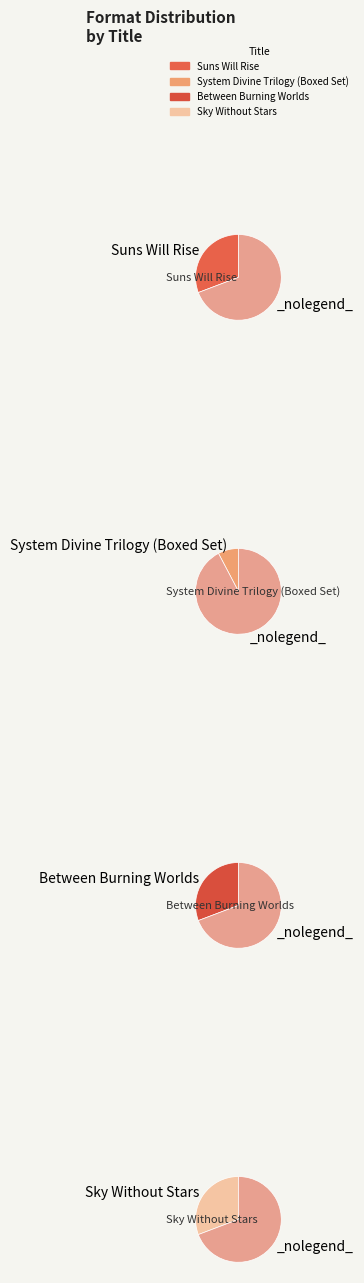

To the nearest percent, what percentage of the pie is Suns Will Rise?

31%